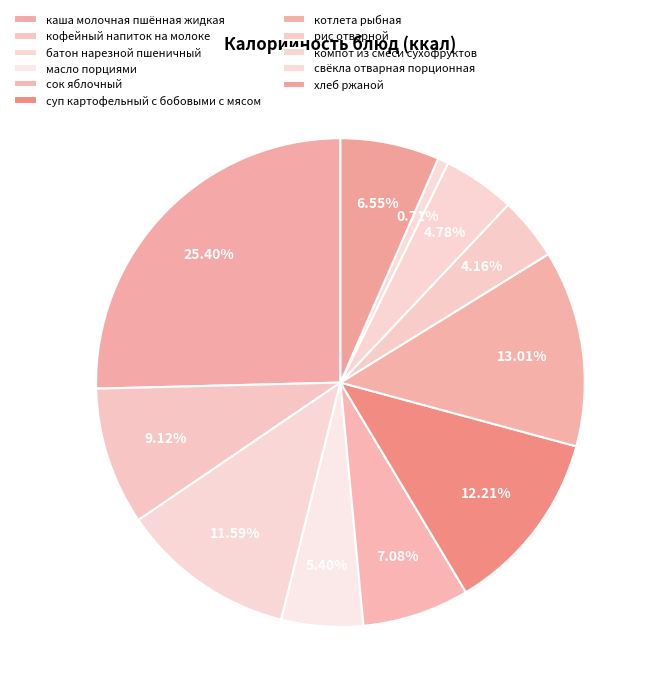

Rank the categories by value from lowest to highest.

свёкла отварная порционная, рис отварной, компот из смеси сухофруктов, масло порциями, хлеб ржаной, сок яблочный, кофейный напиток на молоке, батон нарезной пшеничный, суп картофельный с бобовыми с мясом, котлета рыбная, каша молочная пшённая жидкая